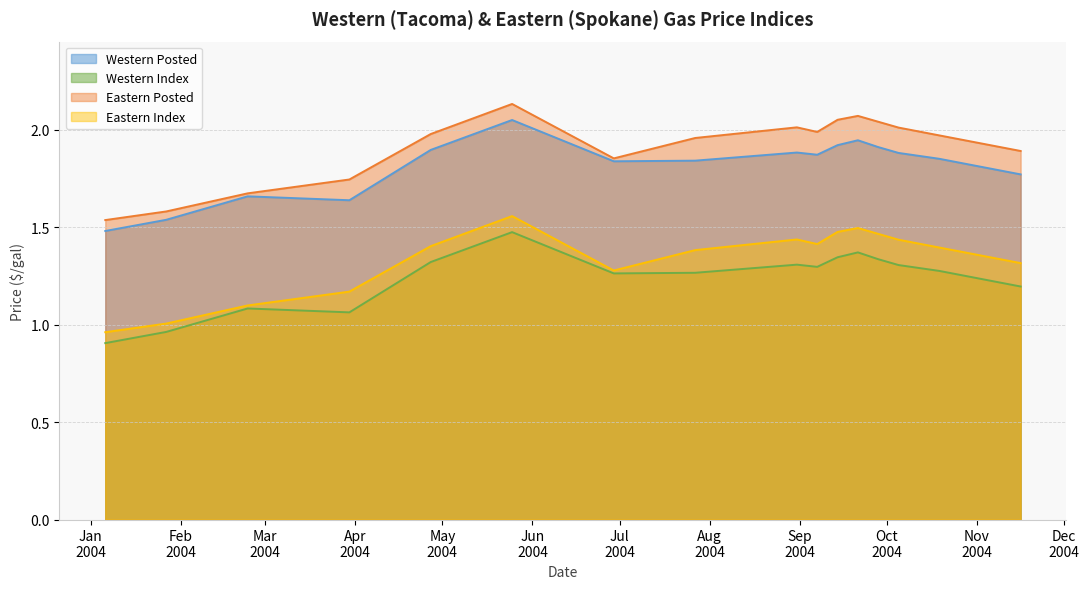

What is the value of the Eastern Posted point at the 13th from the left?

2.0